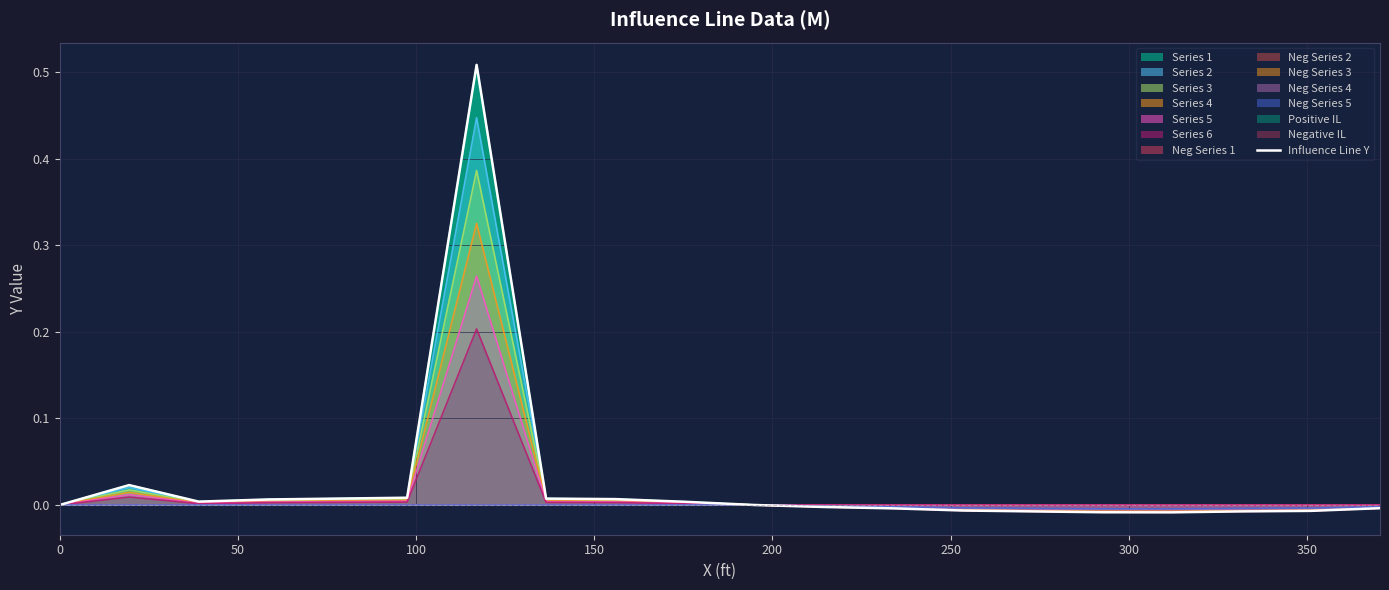

Does the chart have visible grid lines?

Yes